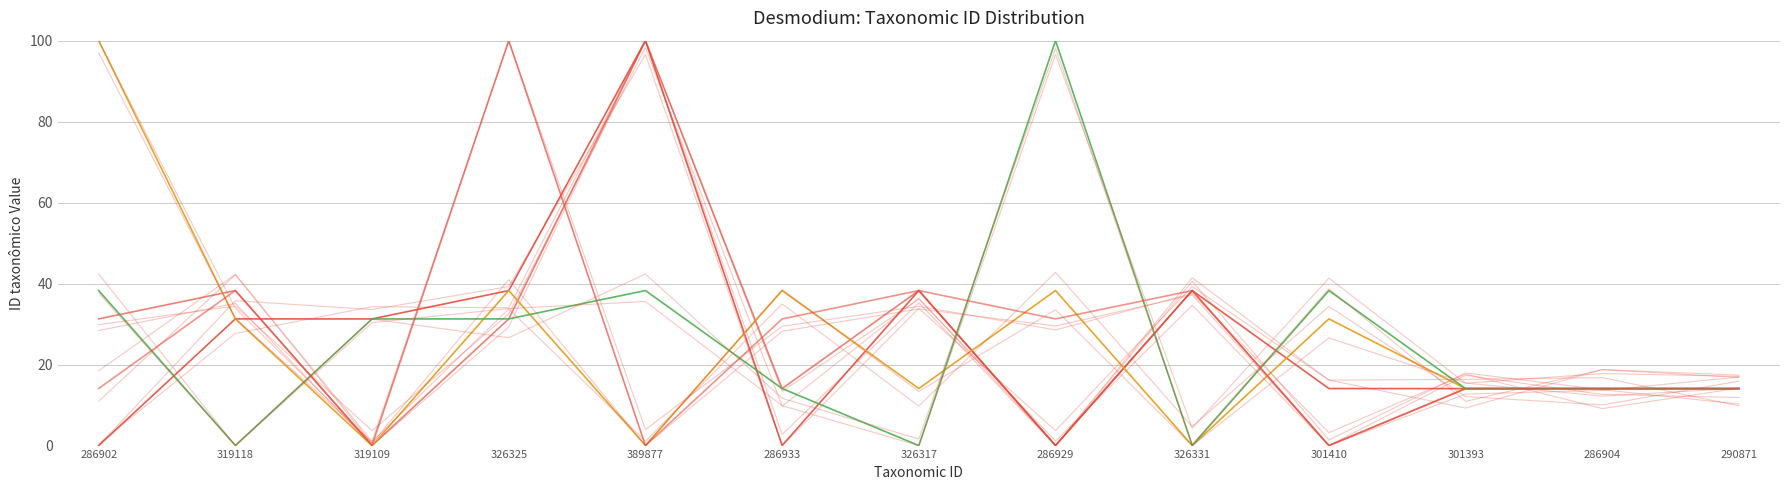

The Group_C series shows 49.6 at 286902. True or false?

False